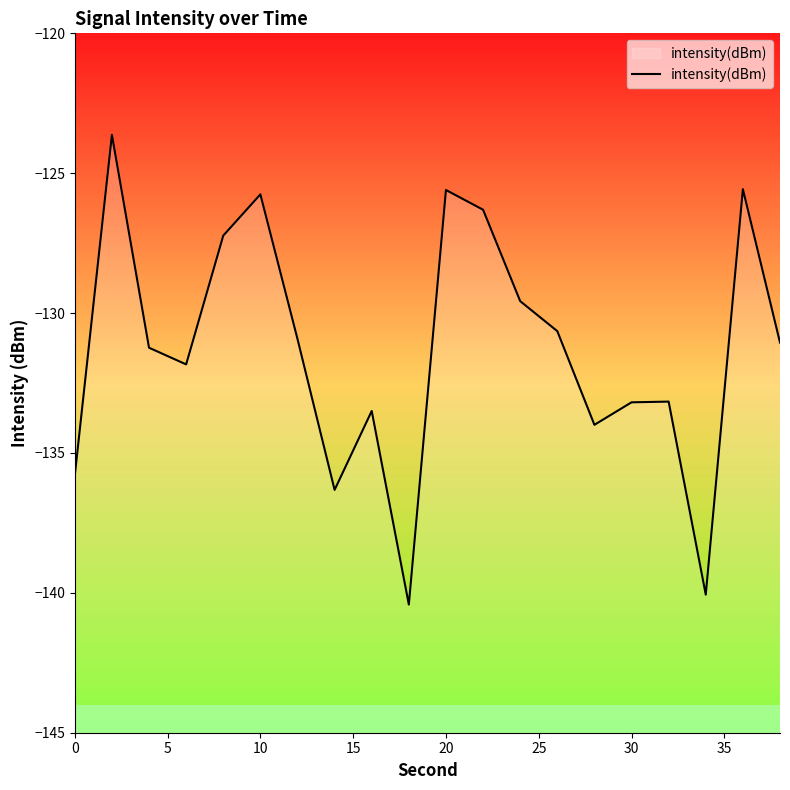

How many points are higher than both their immediate neighbors (excluding endpoints)?

6